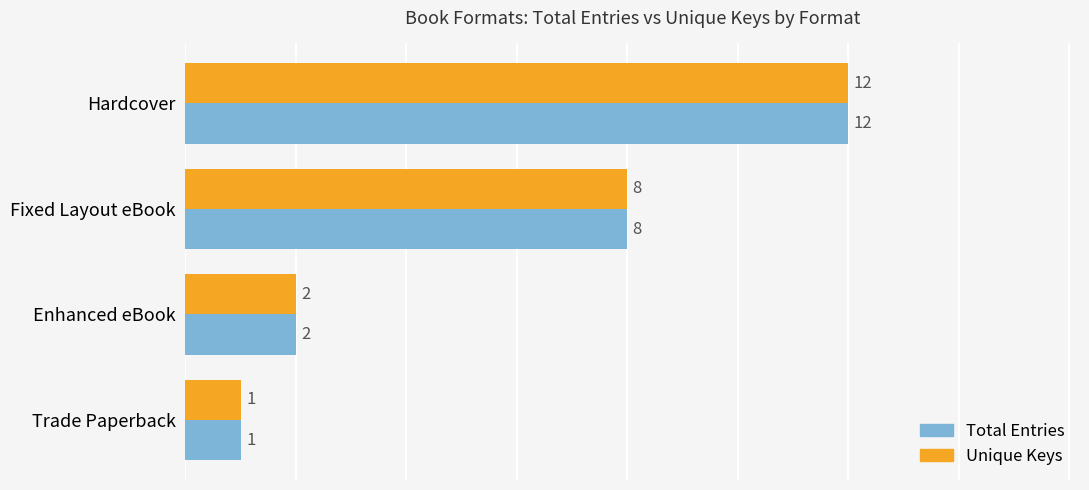

What is the difference between the maximum and second lowest values in the Total Entries series?

10